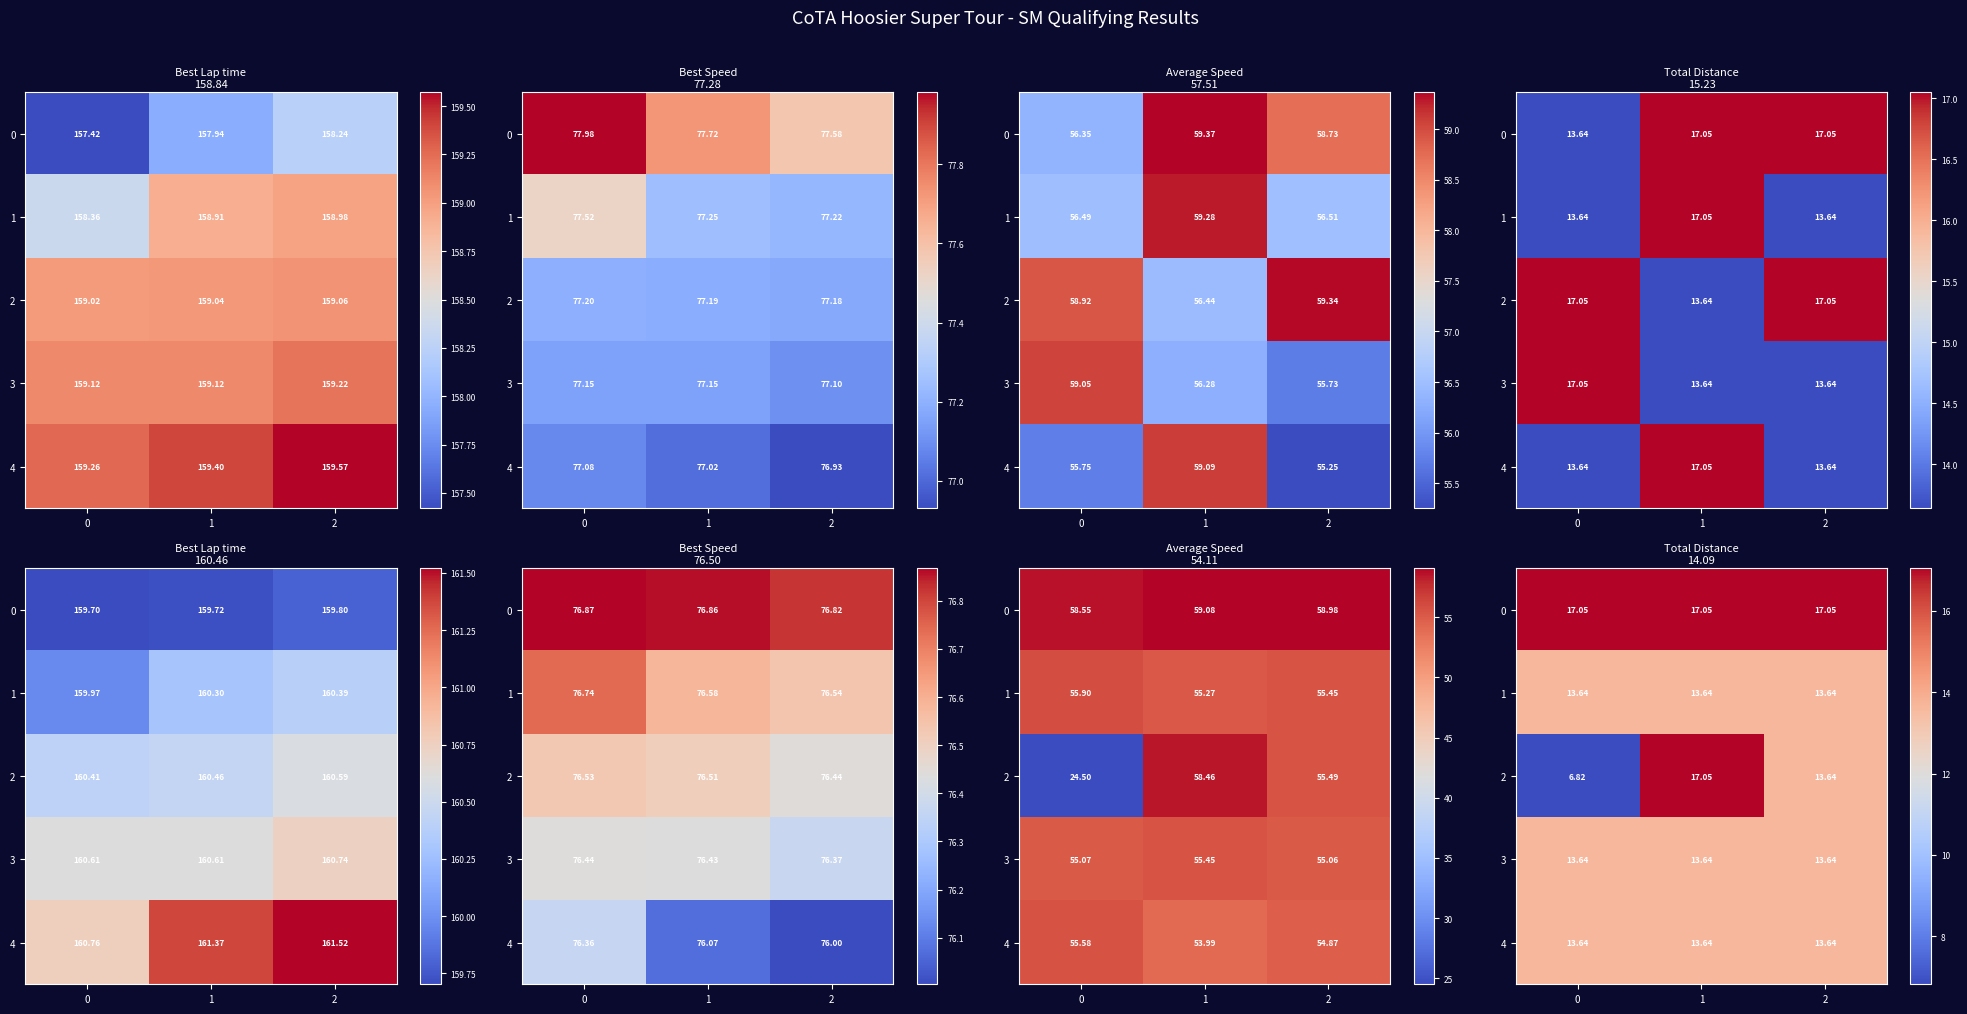

Between 2 and 1, which is larger?

2